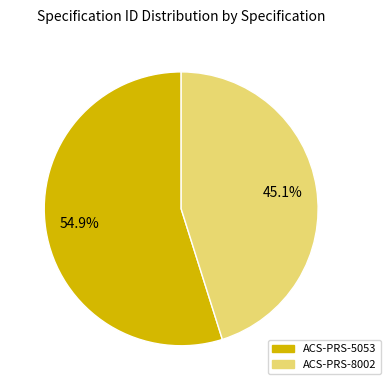

Which slice is the largest?

ACS-PRS-5053